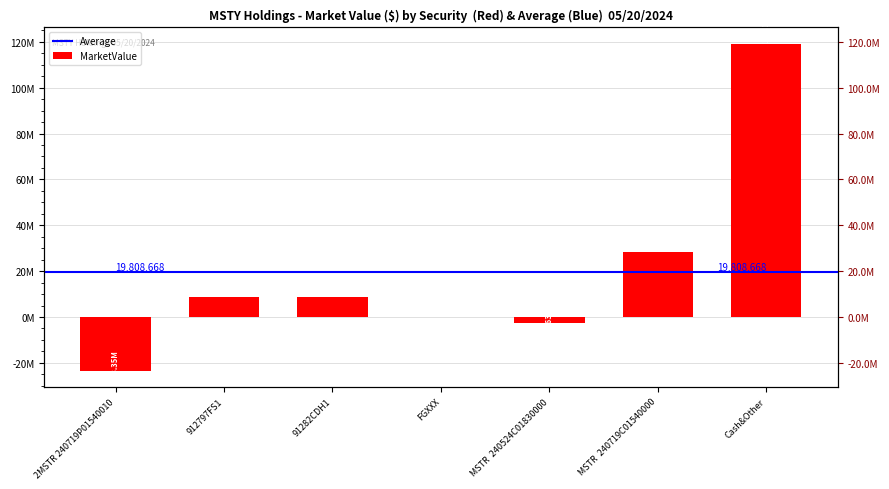

What is the difference between the maximum and minimum values?

142447093.8